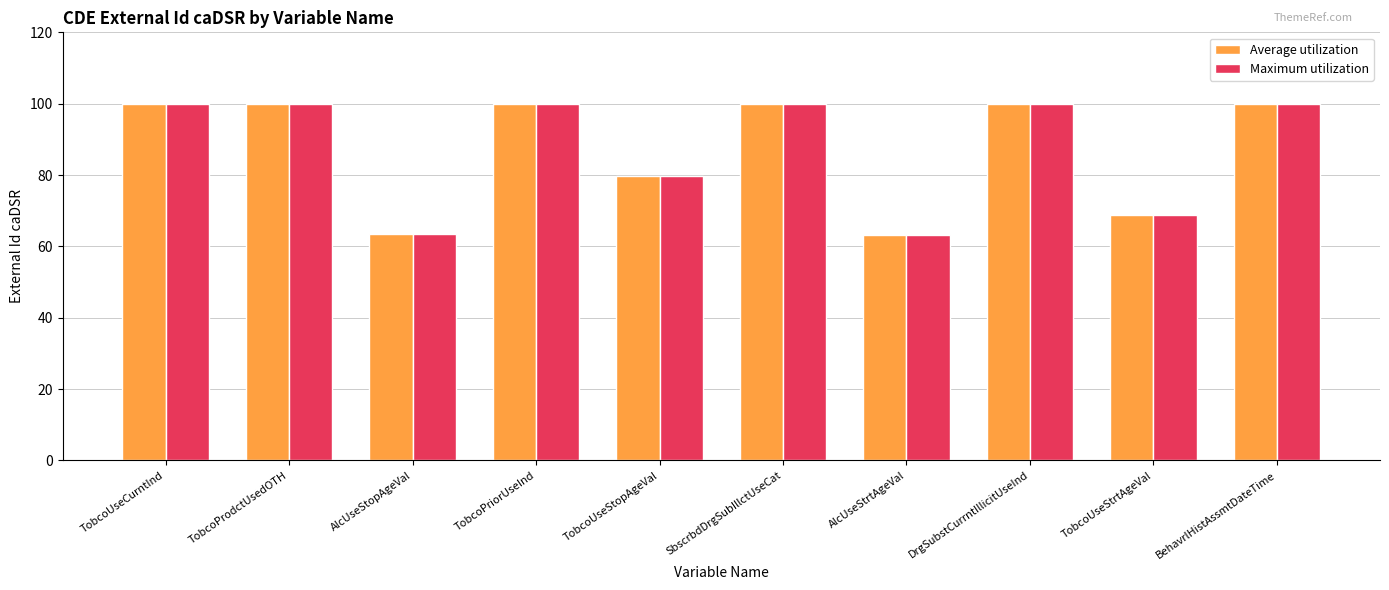

Read the Maximum utilization value at TobcoPriorUseInd.

99.9